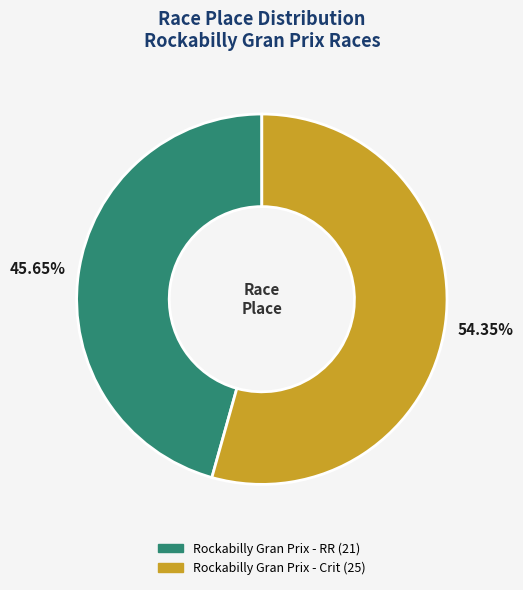

The Rockabilly Gran Prix - Crit slice represents 65% of the pie. True or false?

False